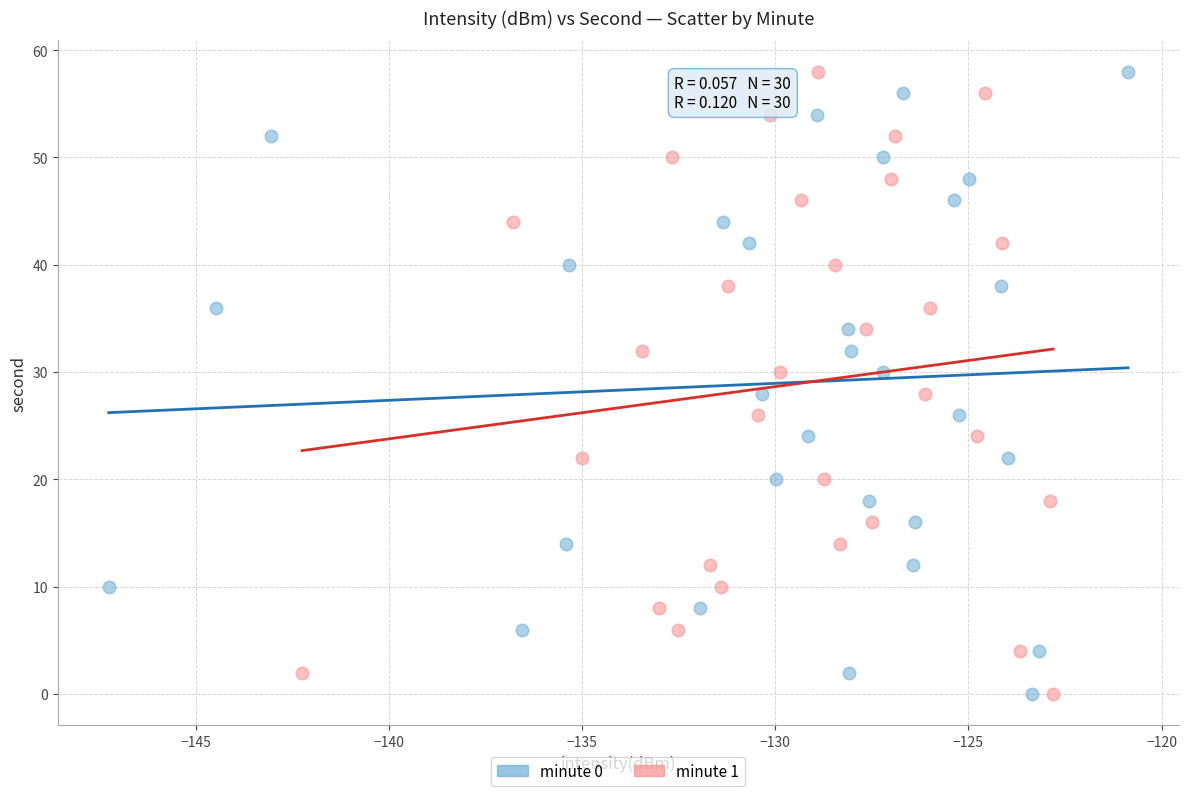

What are all the series names shown in the legend?

minute 0, minute 1